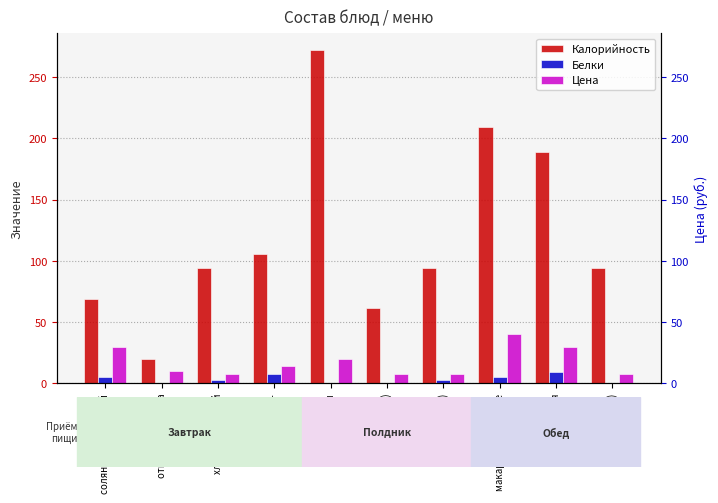

Rank the categories by Белки value from highest to lowest.

рыба тушеная, йогурт, макароны отварные, солянка со сметаной, хлеб пшеничный, хлеб (полдник), хлеб (обед), чай (полдник), отвар шиповника, нагетсы